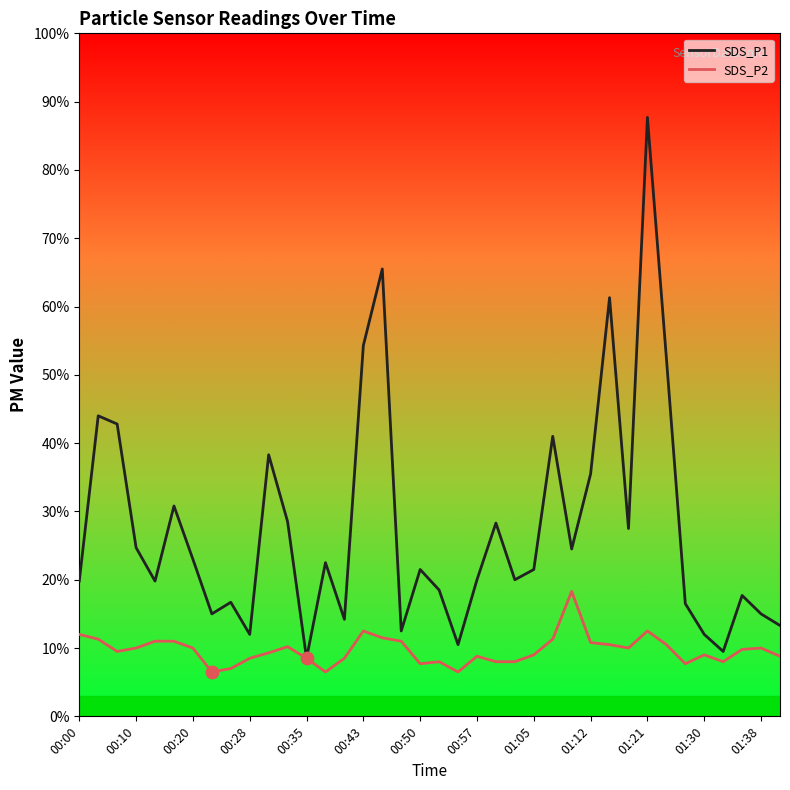

At which category is the sum across all series the highest?

01:21